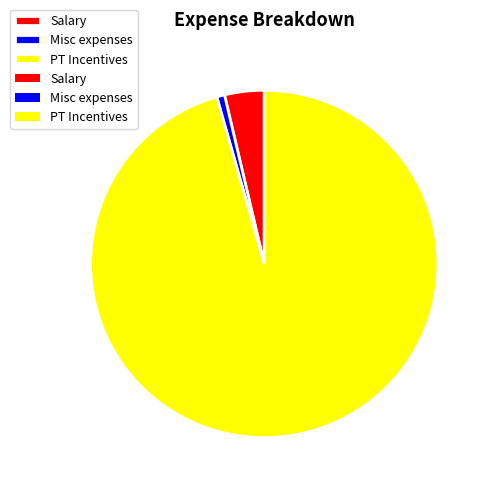

Does any single category account for the majority?

Yes